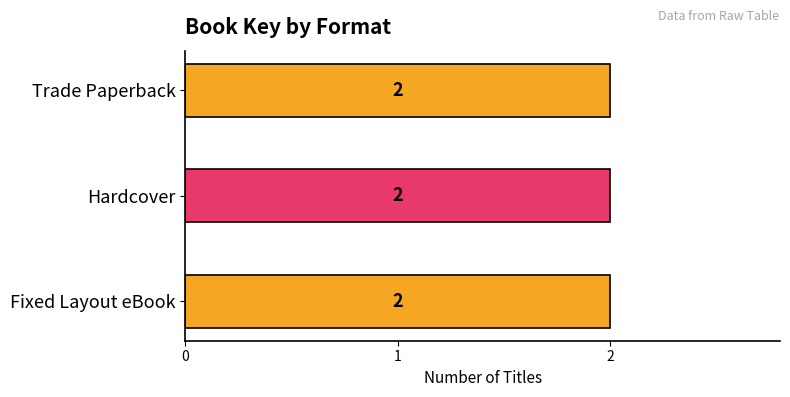

Which series has the widest spread of values?

Fixed Layout eBook